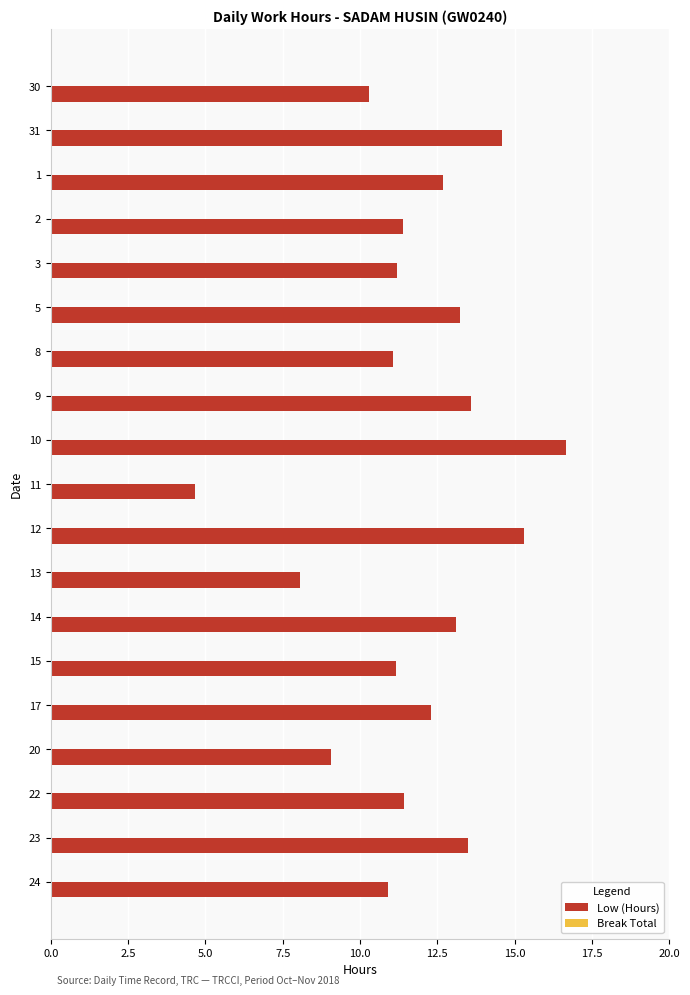

Read the value at 17.

12.3